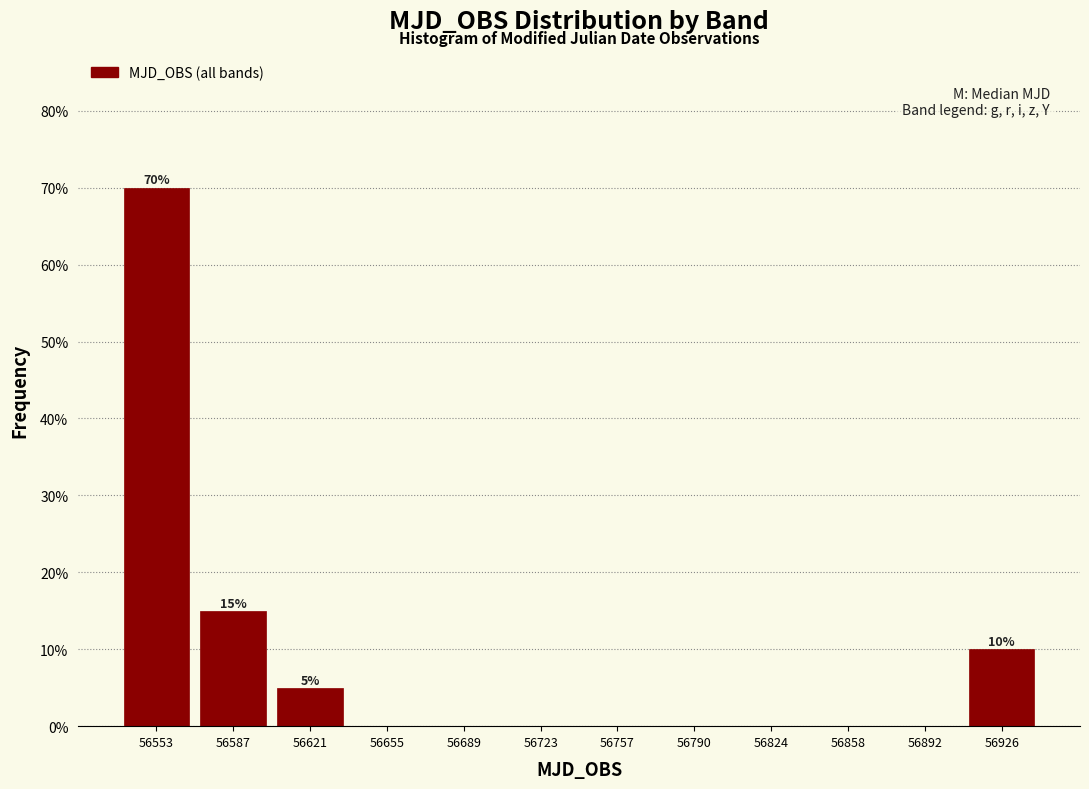

Which range on the x-axis has the tallest bar?

56535 to 56570